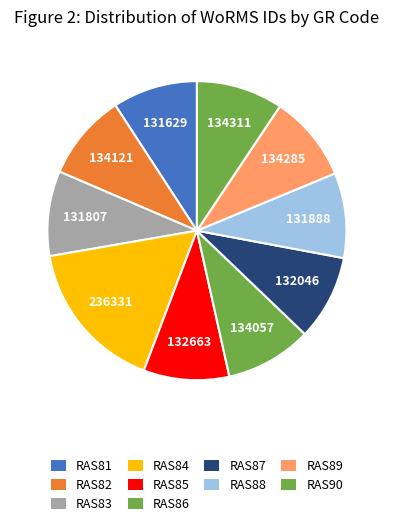

How many slices are in this pie chart?

10